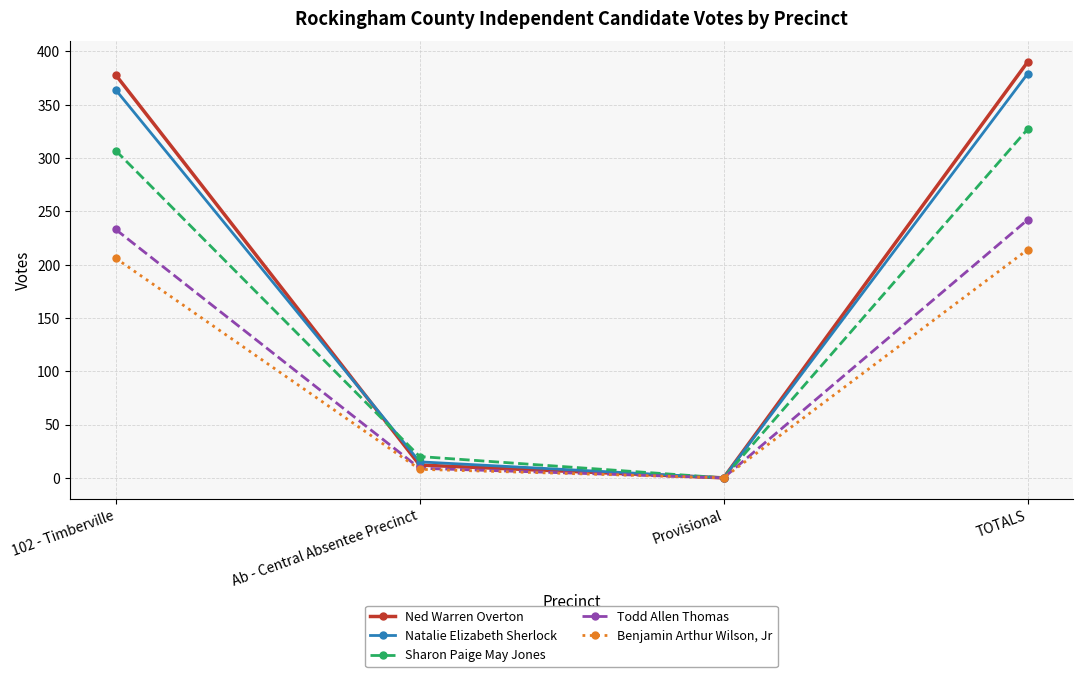

Reading left to right, transcribe all the data shown in this chart.

Ned Warren Overton: 102 - Timberville=378	Ab - Central Absentee Precinct=12	Provisional=0	TOTALS=390
Natalie Elizabeth Sherlock: 102 - Timberville=364	Ab - Central Absentee Precinct=15	Provisional=0	TOTALS=379
Sharon Paige May Jones: 102 - Timberville=307	Ab - Central Absentee Precinct=20	Provisional=0	TOTALS=327
Todd Allen Thomas: 102 - Timberville=233	Ab - Central Absentee Precinct=9	Provisional=0	TOTALS=242
Benjamin Arthur Wilson, Jr: 102 - Timberville=206	Ab - Central Absentee Precinct=8	Provisional=0	TOTALS=214